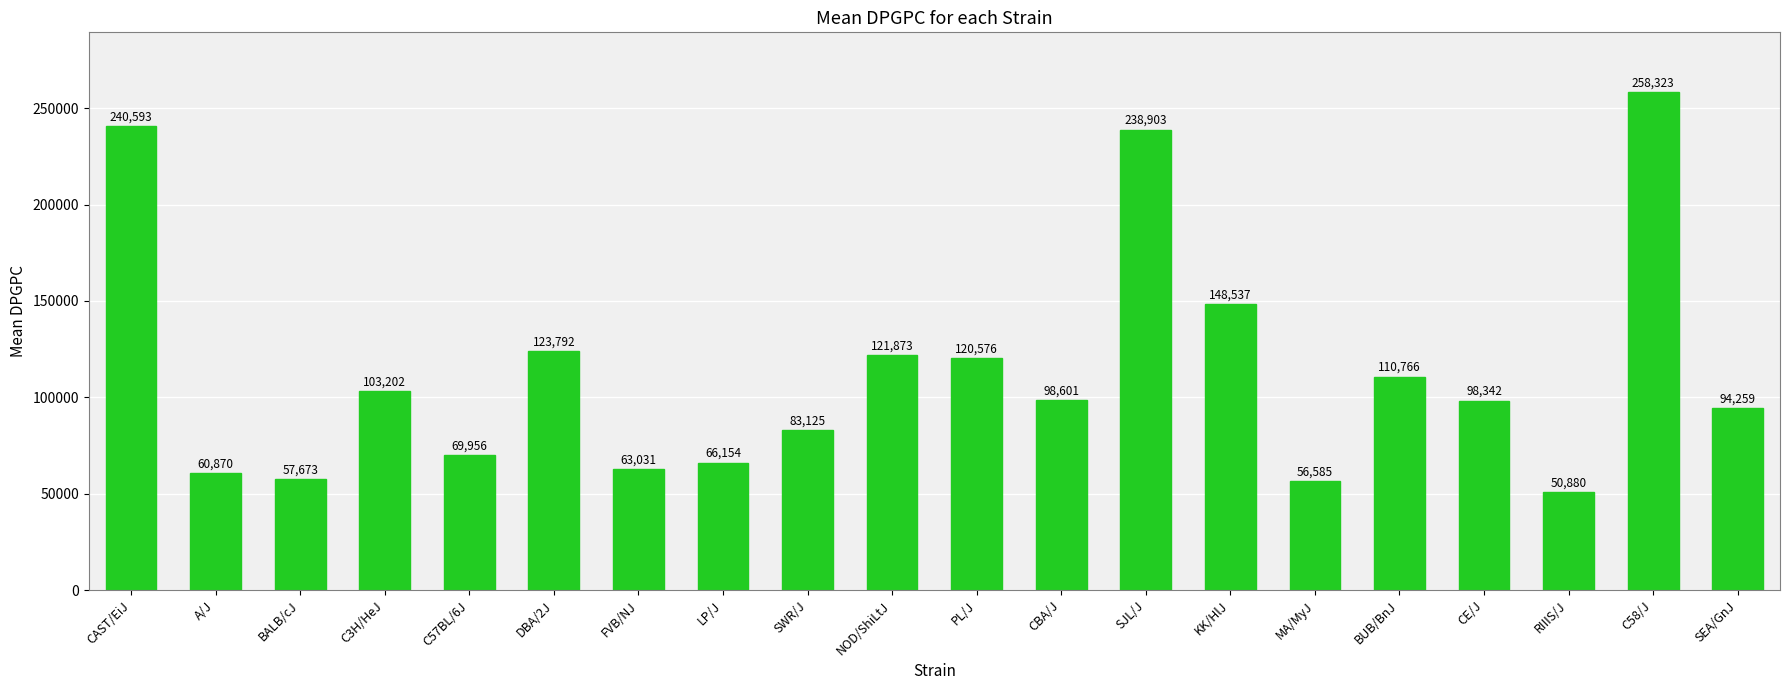

What is the change in value from NOD/ShiLtJ to KK/HlJ?

+26664